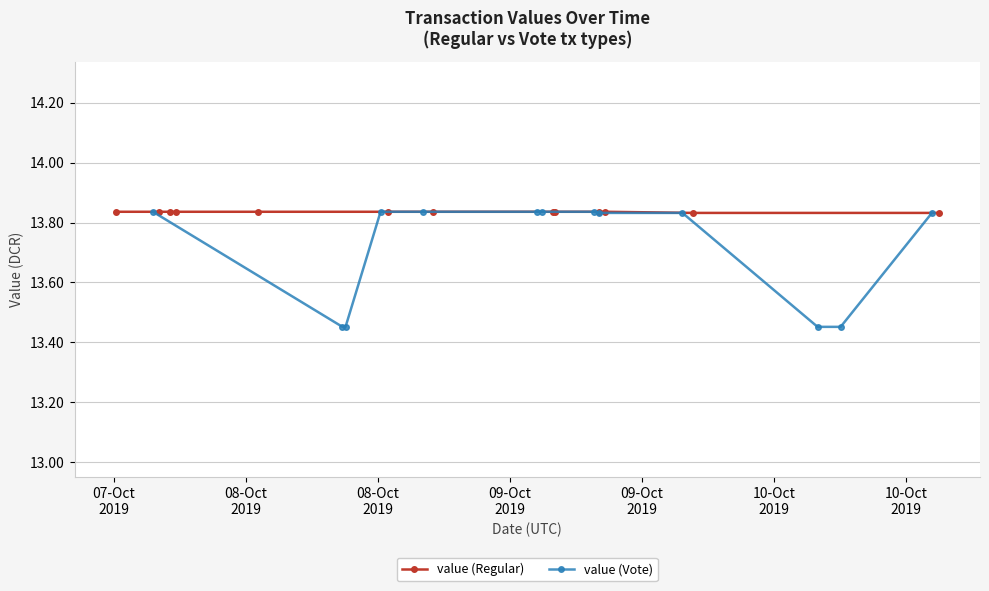

True or false: value (Regular) and value (Vote) intersect in this chart.

False